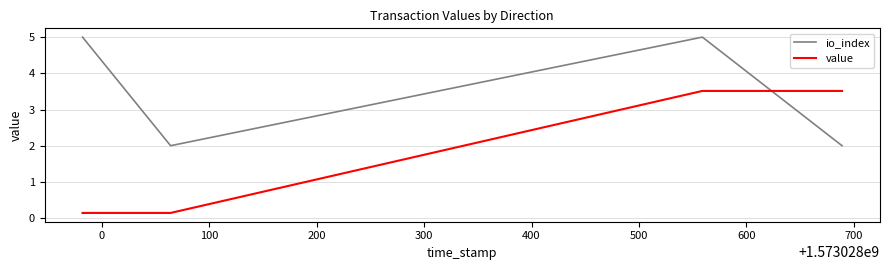

What is the lowest value of the io_index series?

2.0